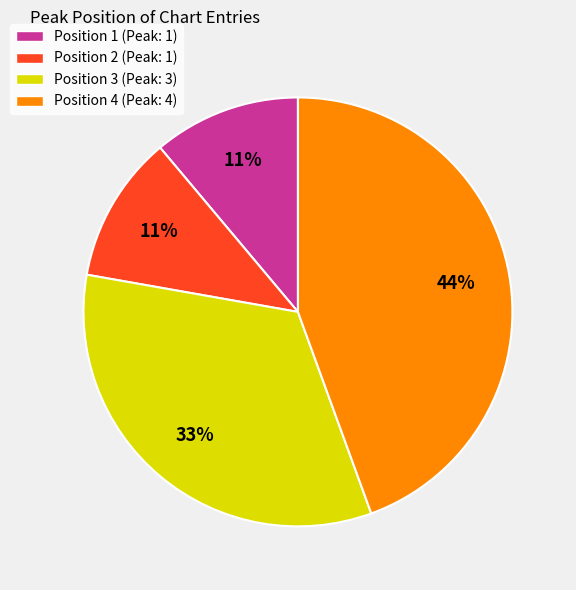

Is the sum of Position 3 (Peak: 3) and Position 1 (Peak: 1) greater than half?

No